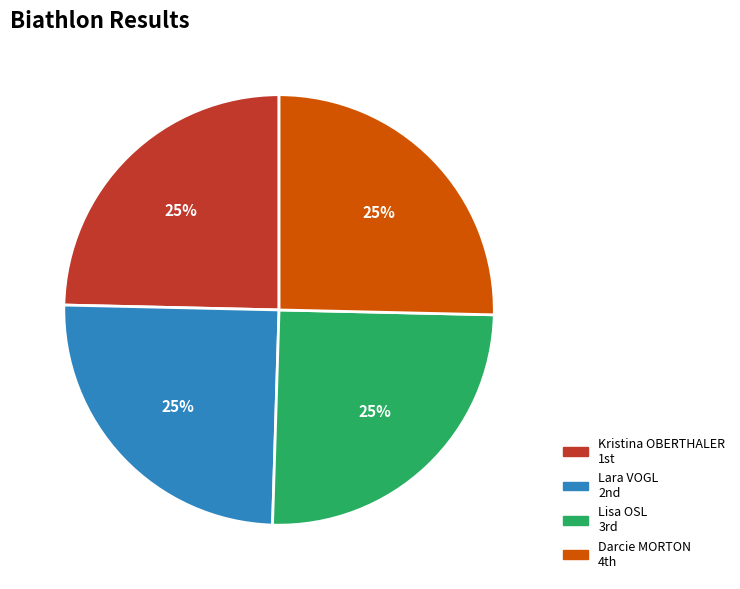

Approximately how many times larger is the value at Lisa OSL compared to Lara VOGL?

1.0